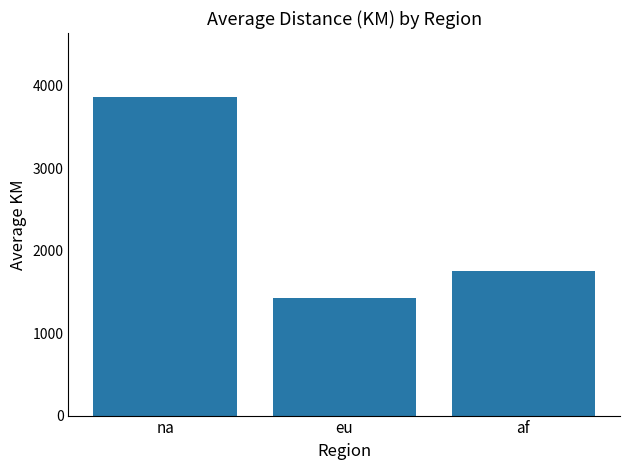

What is the average value?

2350.7